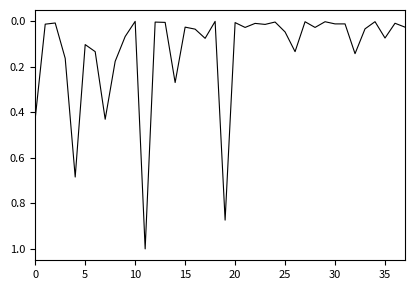

What is the difference between the maximum and minimum values?

1.0